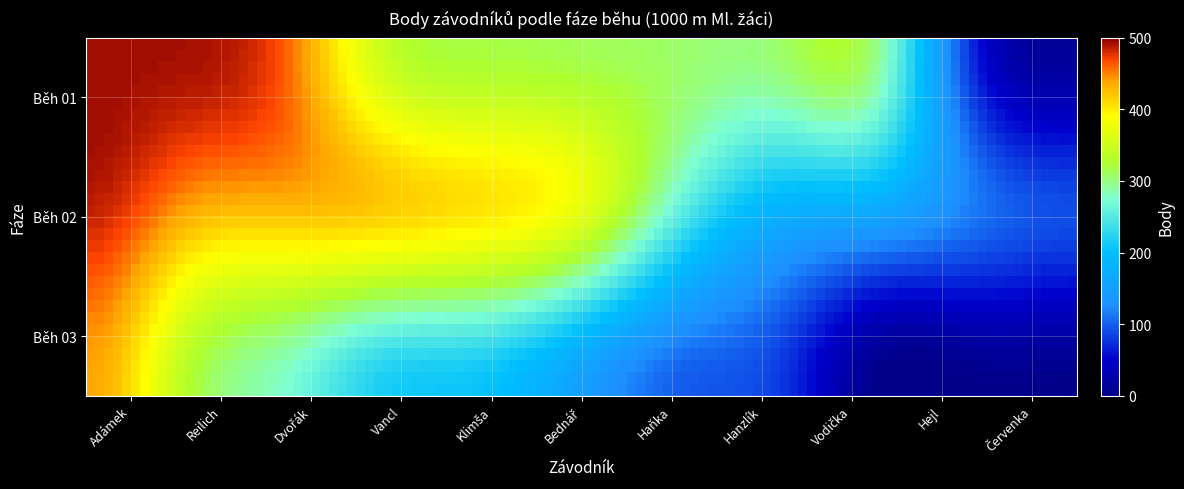

What is the difference between the maximum and minimum values in the Běh 01 series?

482